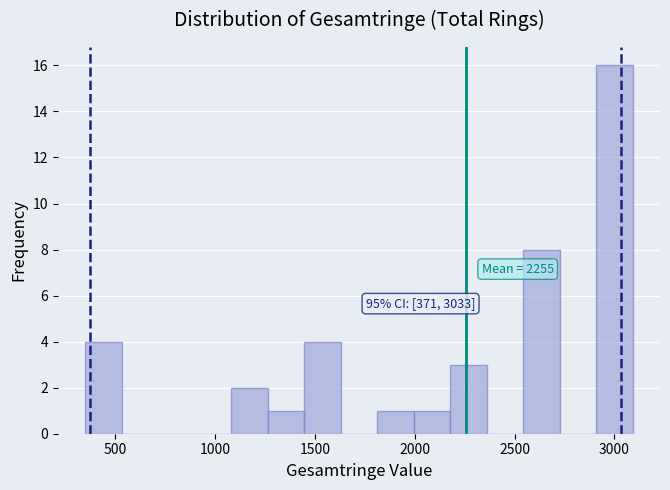

Read against the x-axis, roughly where is the centre of the tallest bar?

3000